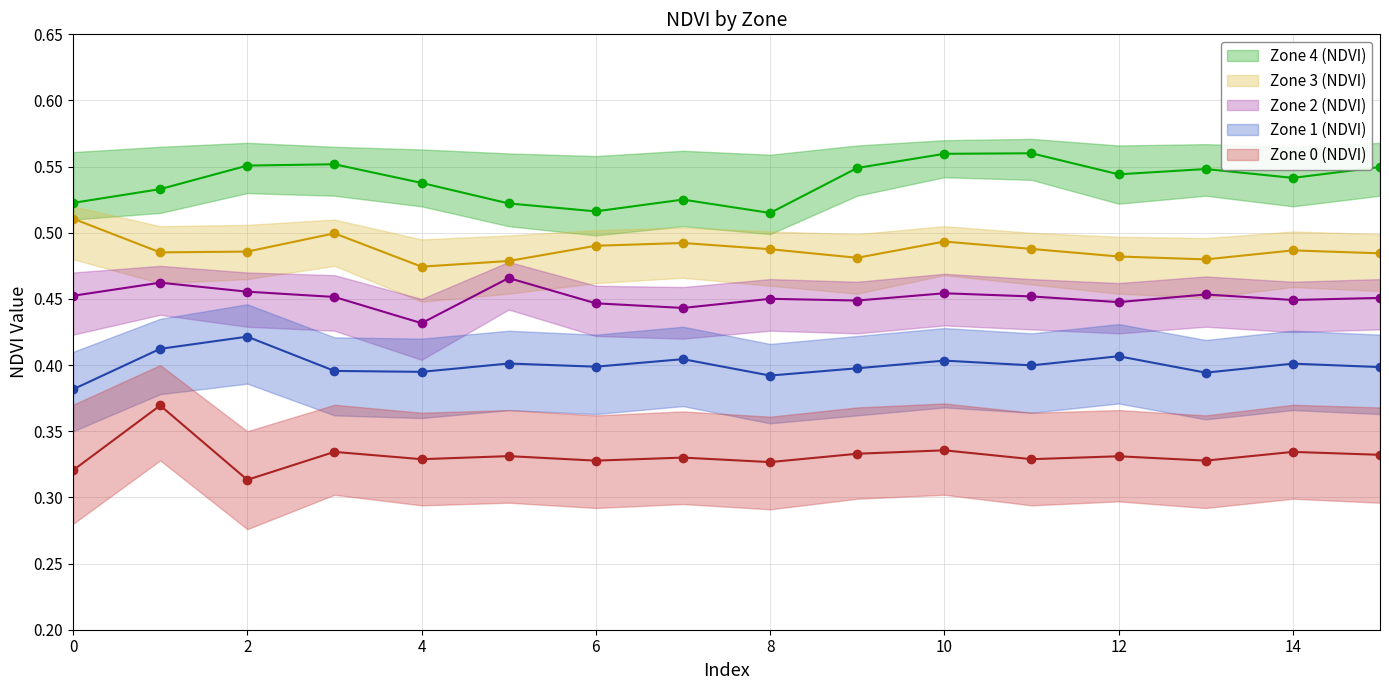

Reading left to right, list all the values displayed in this chart.

Zone 4 (NDVI): 0.5	0.5	0.6	0.6	0.5	0.5	0.5	0.5	0.5	0.5	0.6	0.6	0.5	0.5	0.5	0.5
Zone 3 (NDVI): 0.5	0.5	0.5	0.5	0.5	0.5	0.5	0.5	0.5	0.5	0.5	0.5	0.5	0.5	0.5	0.5
Zone 2 (NDVI): 0.5	0.5	0.5	0.5	0.4	0.5	0.4	0.4	0.5	0.4	0.5	0.5	0.4	0.5	0.4	0.5
Zone 1 (NDVI): 0.4	0.4	0.4	0.4	0.4	0.4	0.4	0.4	0.4	0.4	0.4	0.4	0.4	0.4	0.4	0.4
Zone 0 (NDVI): 0.3	0.4	0.3	0.3	0.3	0.3	0.3	0.3	0.3	0.3	0.3	0.3	0.3	0.3	0.3	0.3